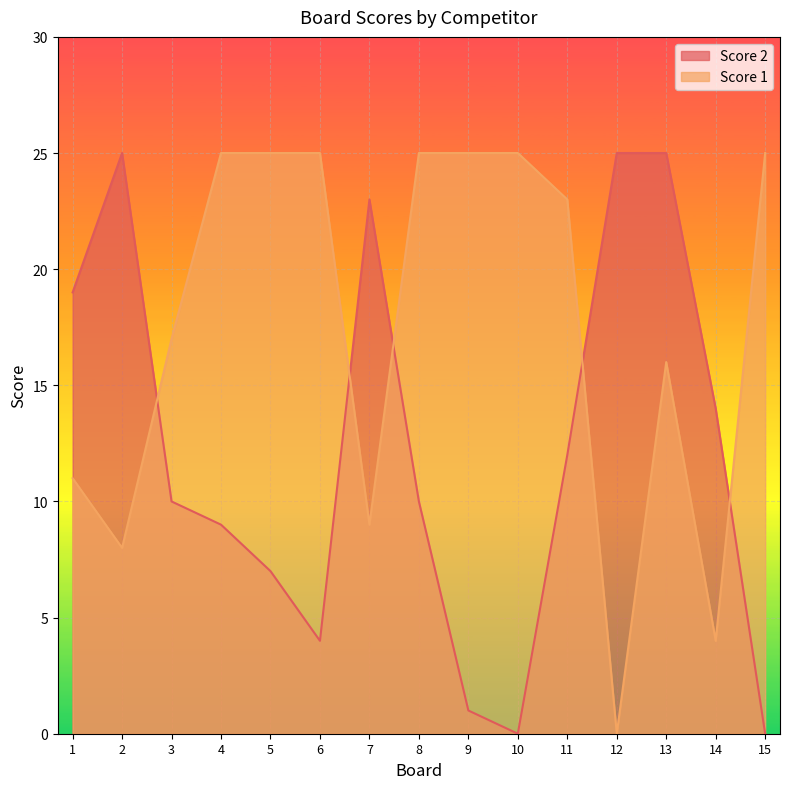

What are all the series names shown in the legend?

Score 2, Score 1